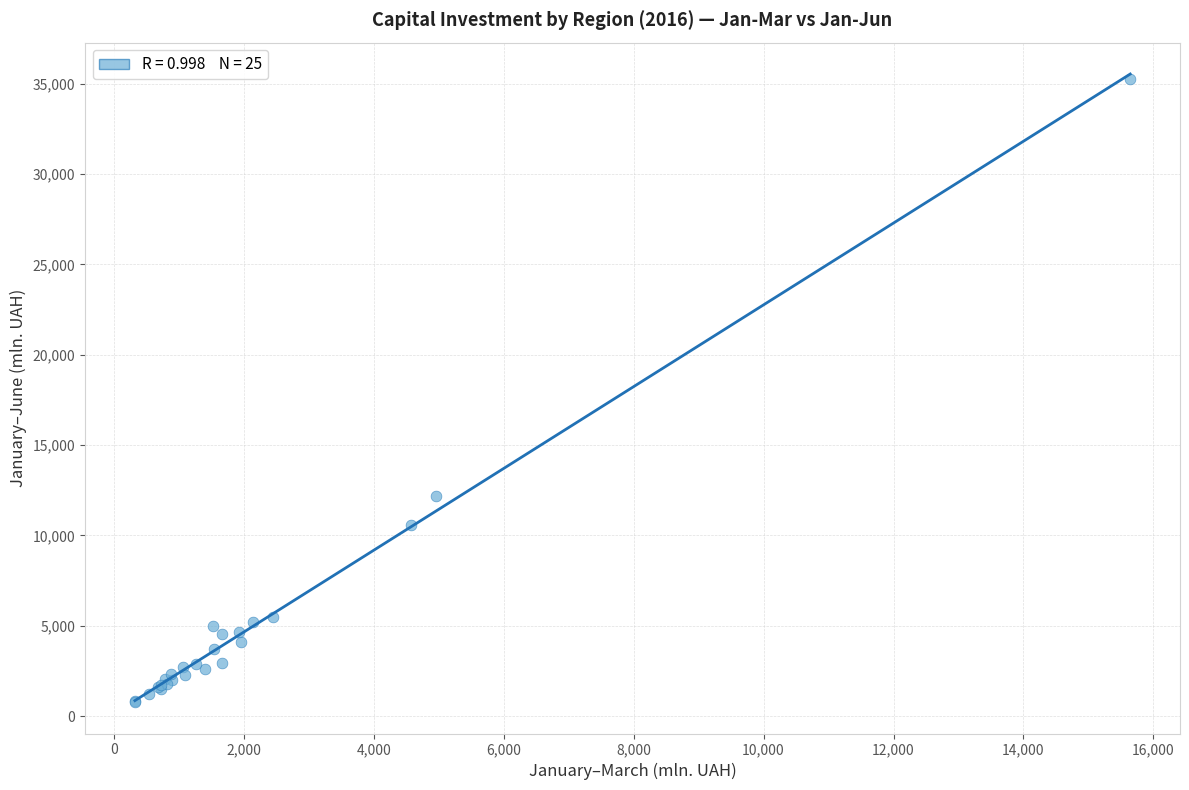

What Y value in the scatter plot is closest to 18026?

12184.8